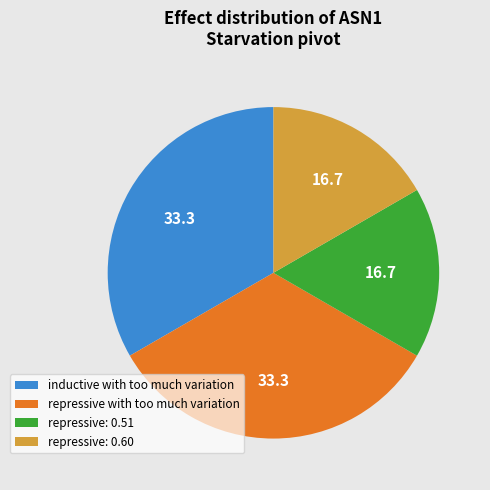

Is the sum of inductive with too much variation and repressive with too much variation greater than half?

Yes